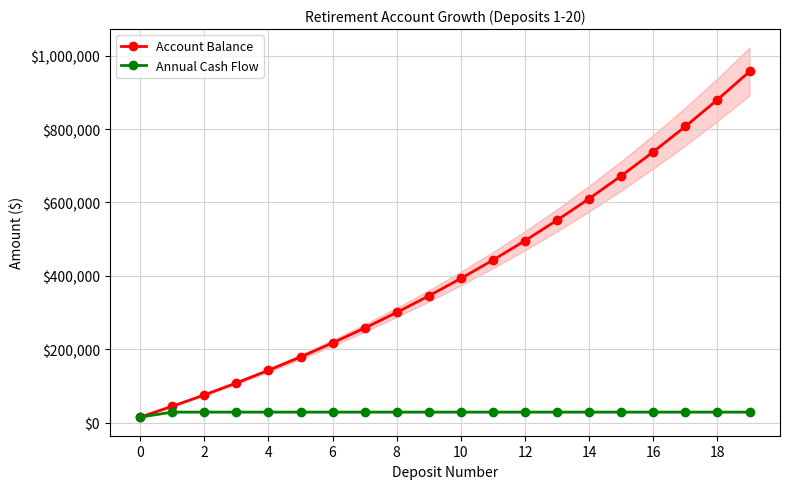

What is the label of the 6th point from the right?

14